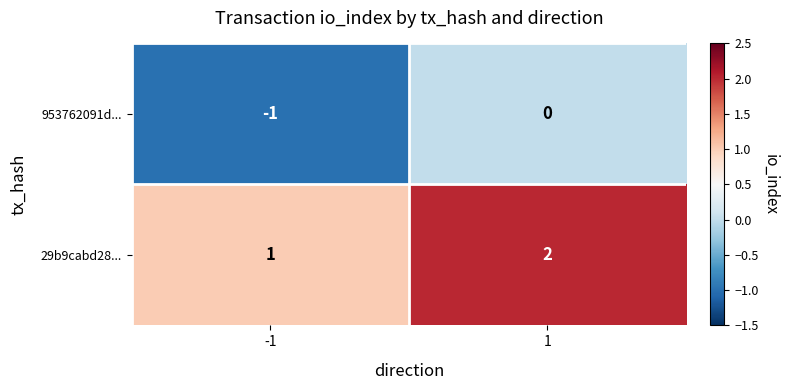

At which category does the chart reach its minimum across all series?

-1